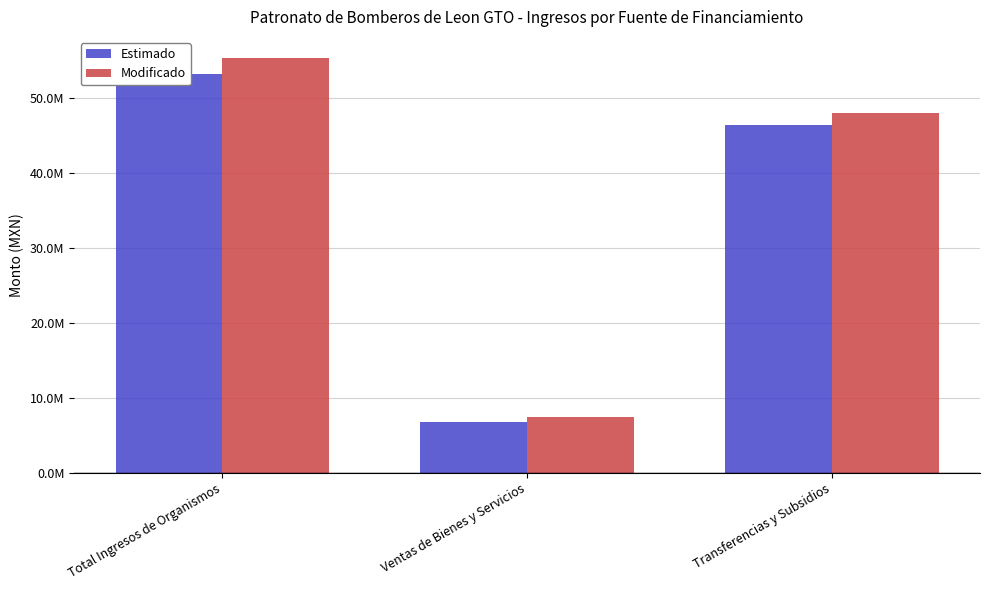

How many bars are there in each group?

2